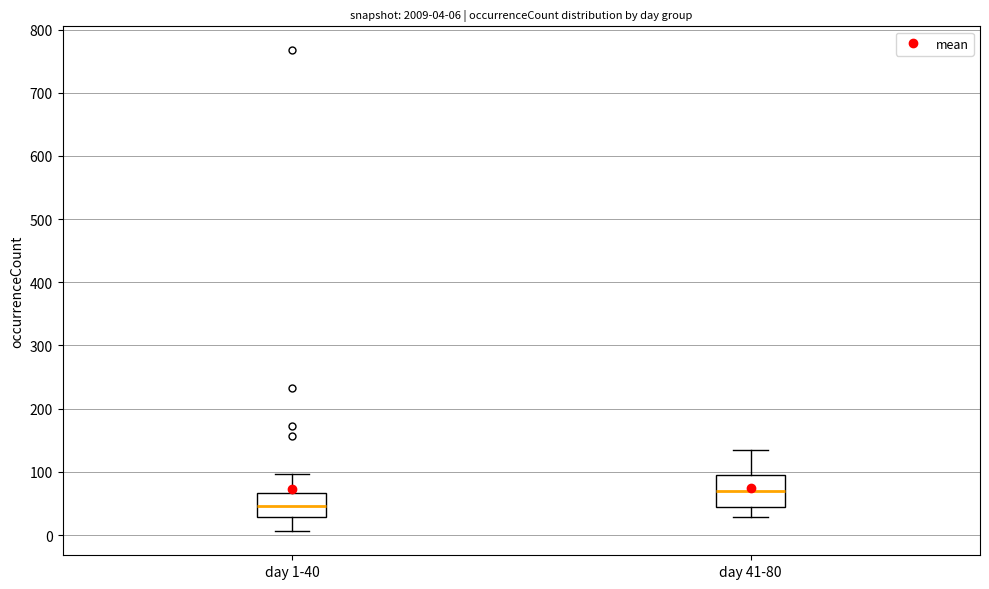

Comparing the boxes themselves (not the whiskers), which one is the tallest?

day 41-80